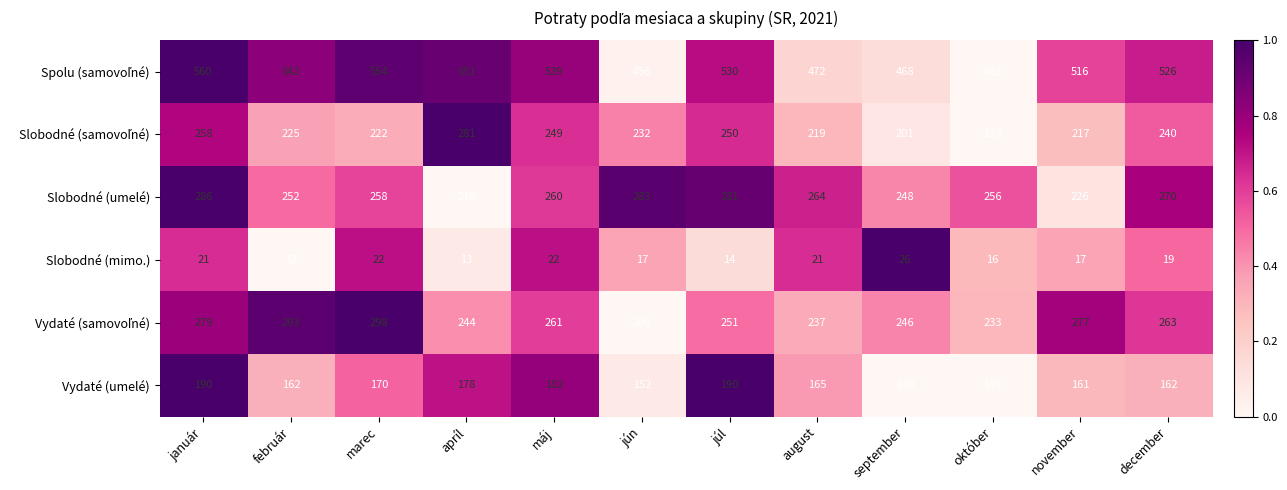

The value of Slobodné (umelé) at jún is 283. True or false?

True